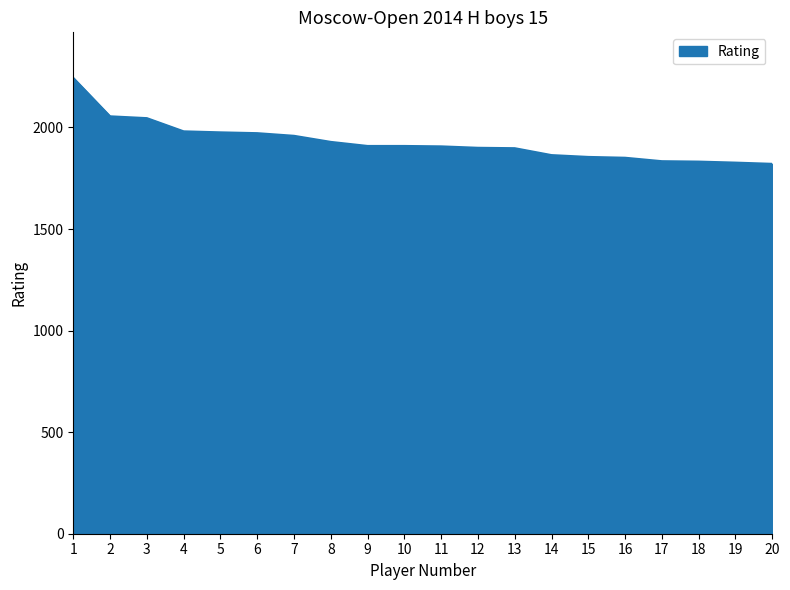

What is the difference between the maximum and minimum values?

423